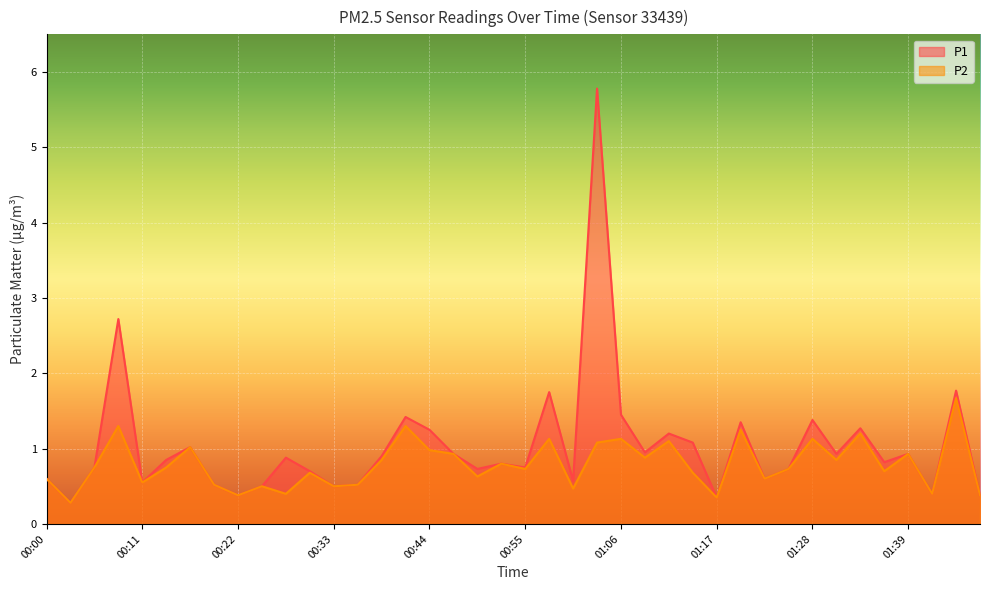

What are all the series names shown in the legend?

P1, P2